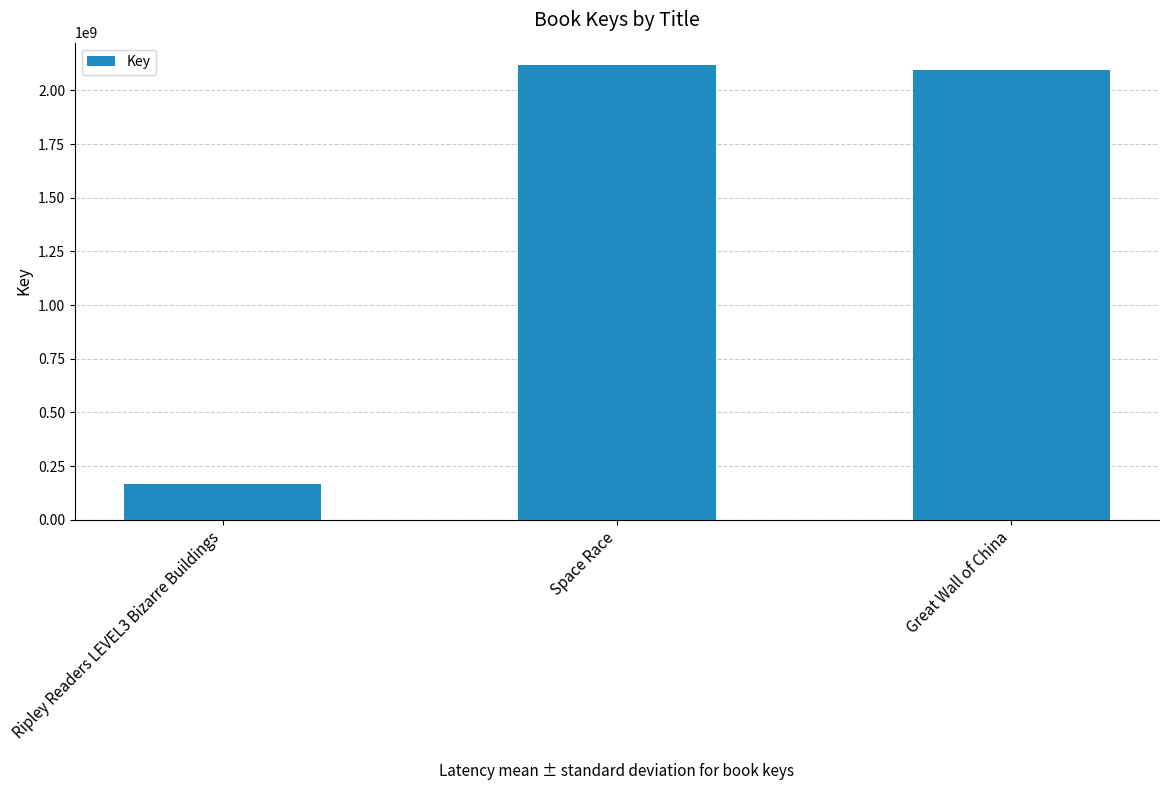

Is it true that the value at Ripley Readers LEVEL3 Bizarre Buildings is 51887623?

False